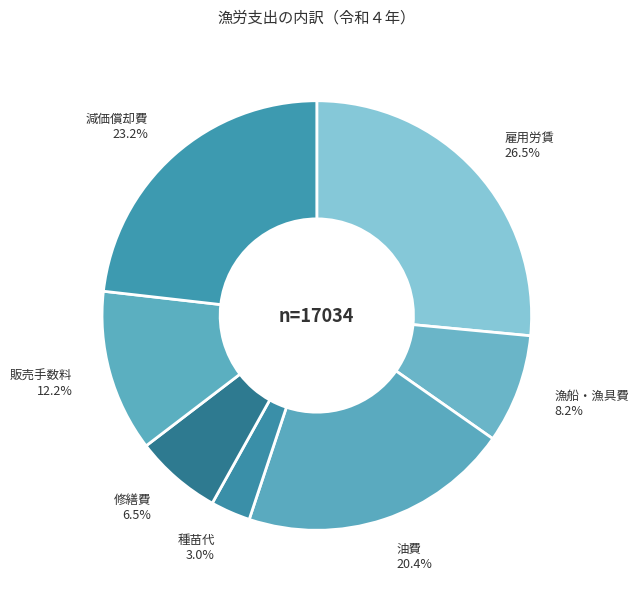

Which slice is the largest?

雇用労賃